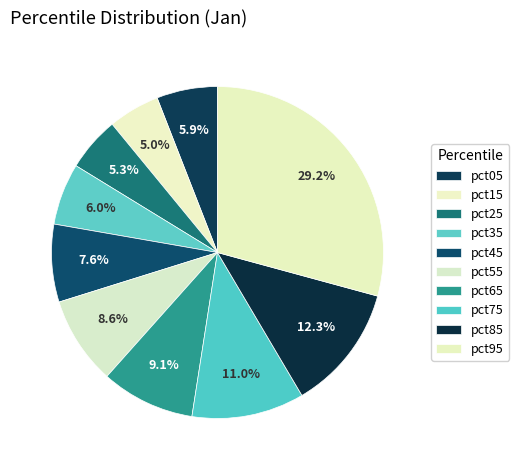

Rank the categories by value from lowest to highest.

pct15, pct25, pct05, pct35, pct45, pct55, pct65, pct75, pct85, pct95